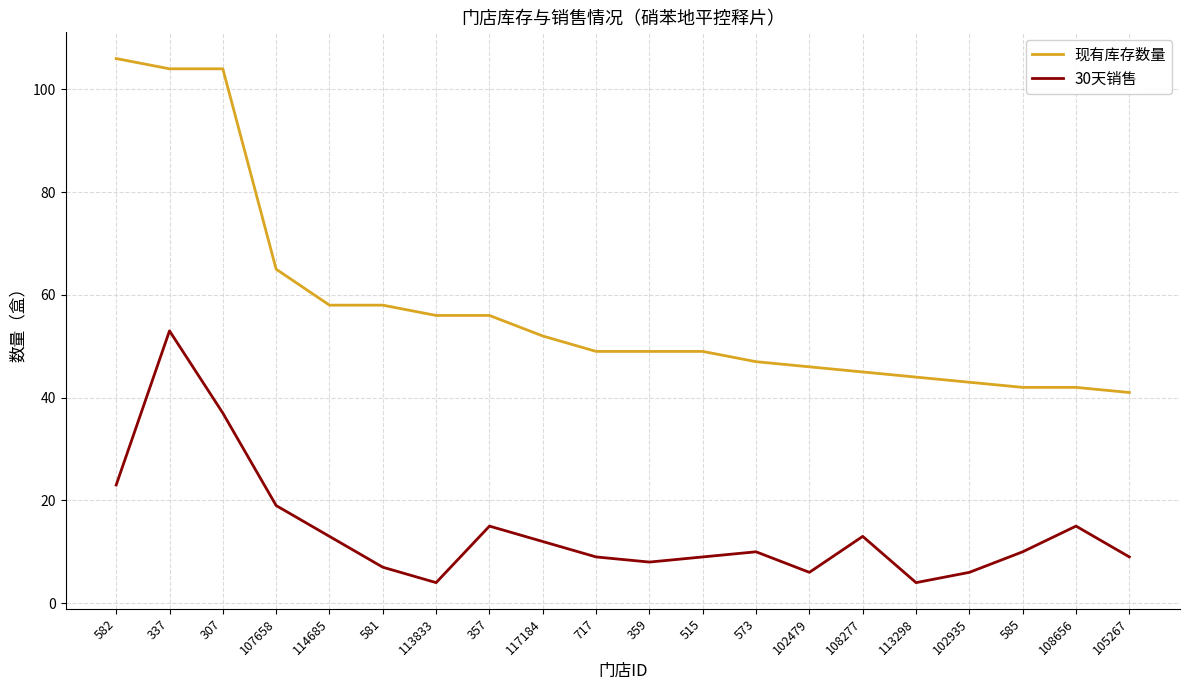

In 30天销售, how many points are higher than both neighbors (excluding endpoints)?

5